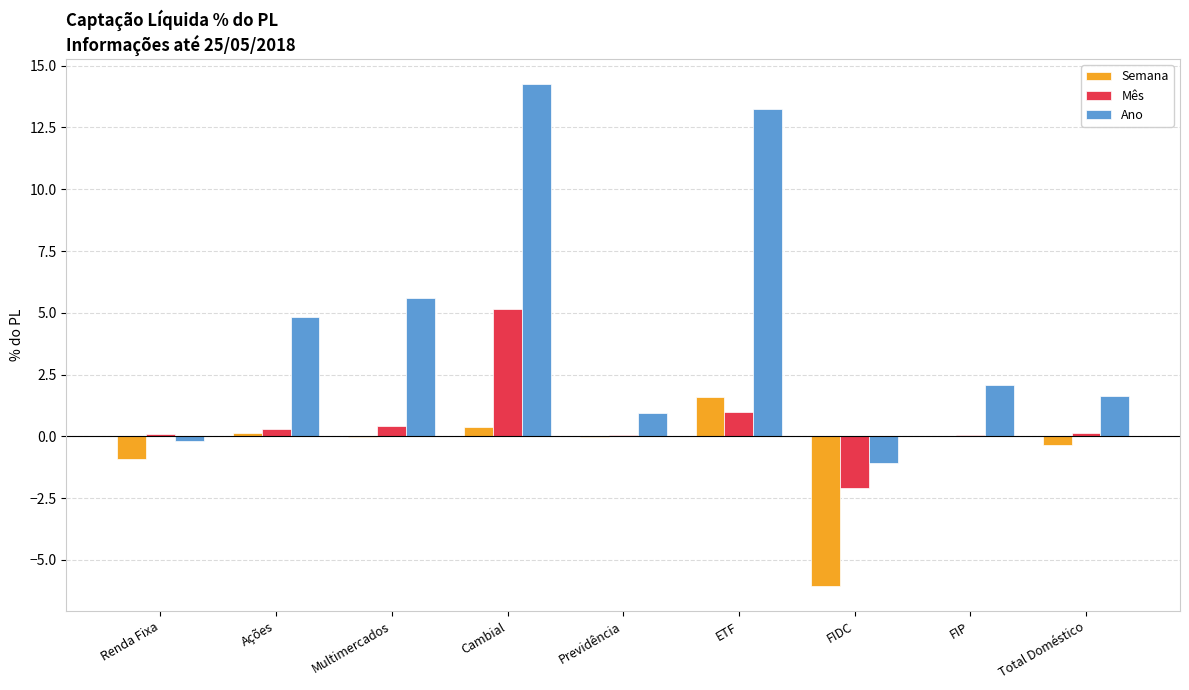

True or false: Ano has a value of 1.6 at Total Doméstico.

True